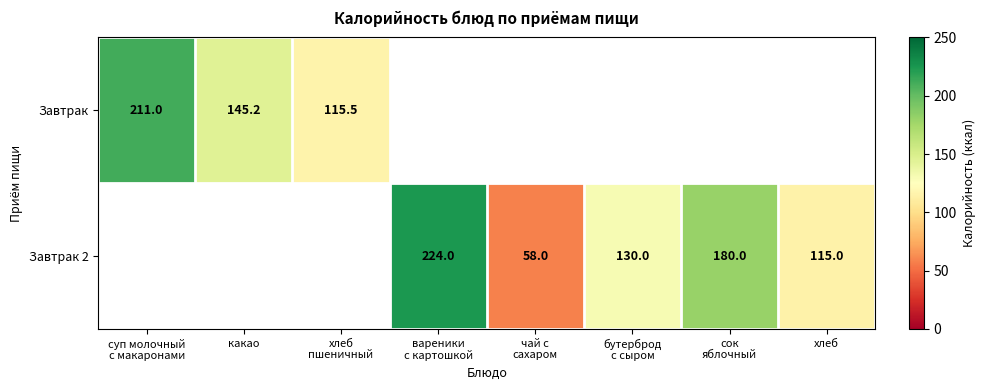

True or false: Завтрак 2 has a value of 115.0 at хлеб.

True